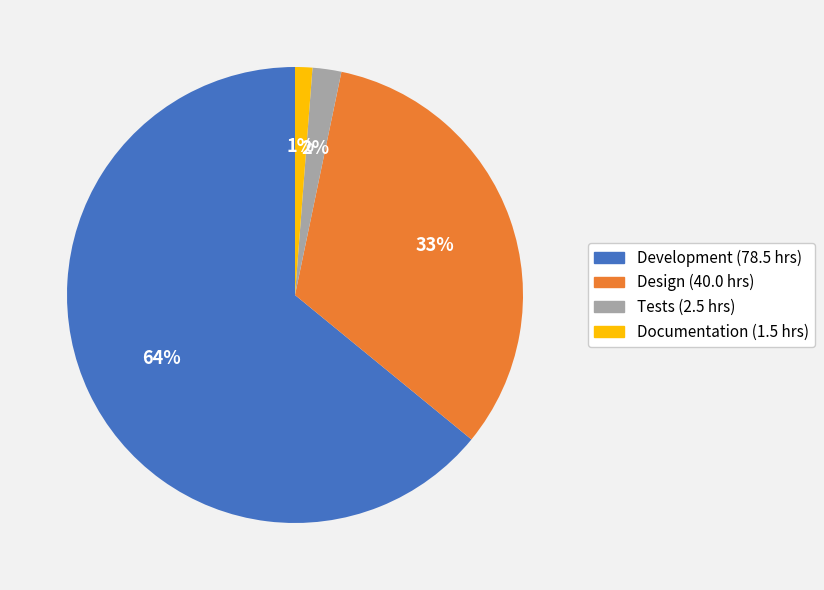

To the nearest percent, what percentage of the pie is Development?

64%